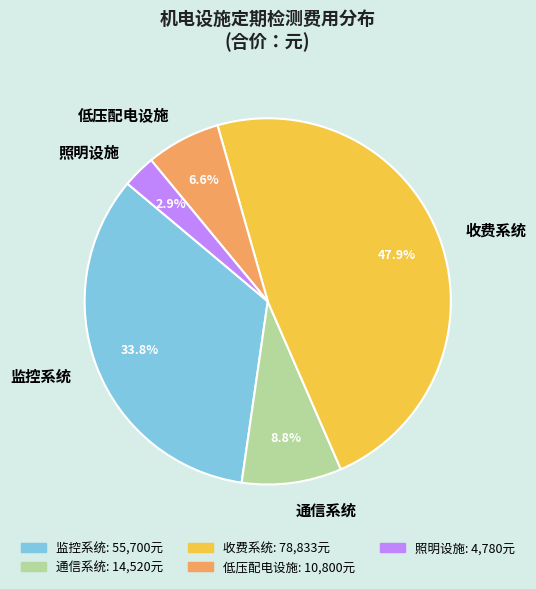

True or false: 监控系统 accounts for 20% of the total.

False